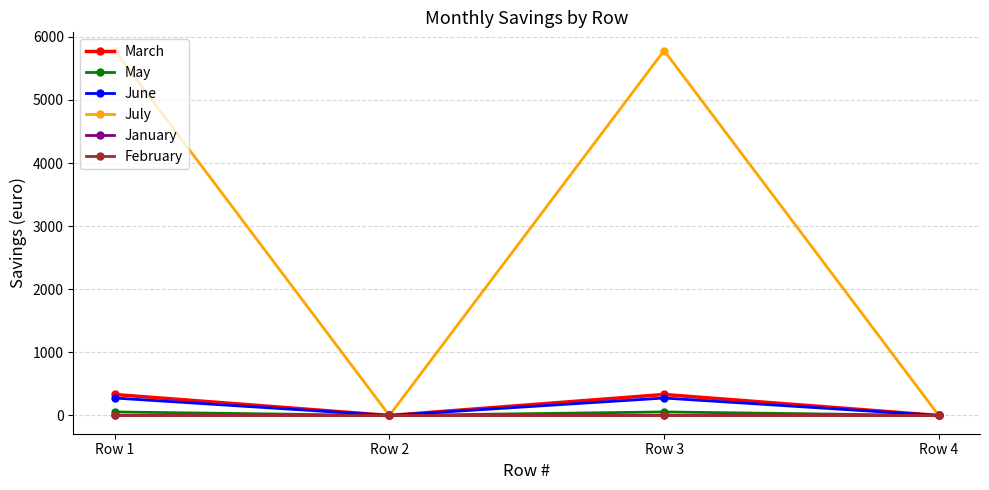

Does the chart have visible grid lines?

Yes